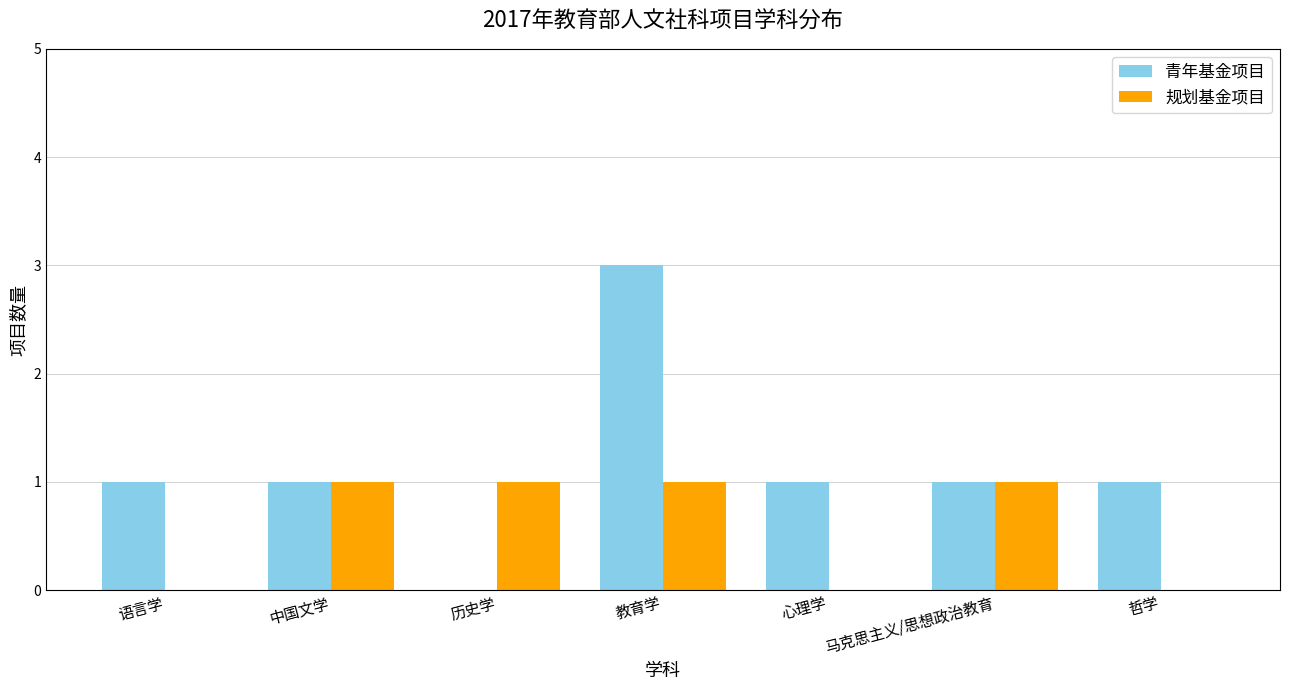

What is the approximate value of 规划基金项目 at 历史学?

1